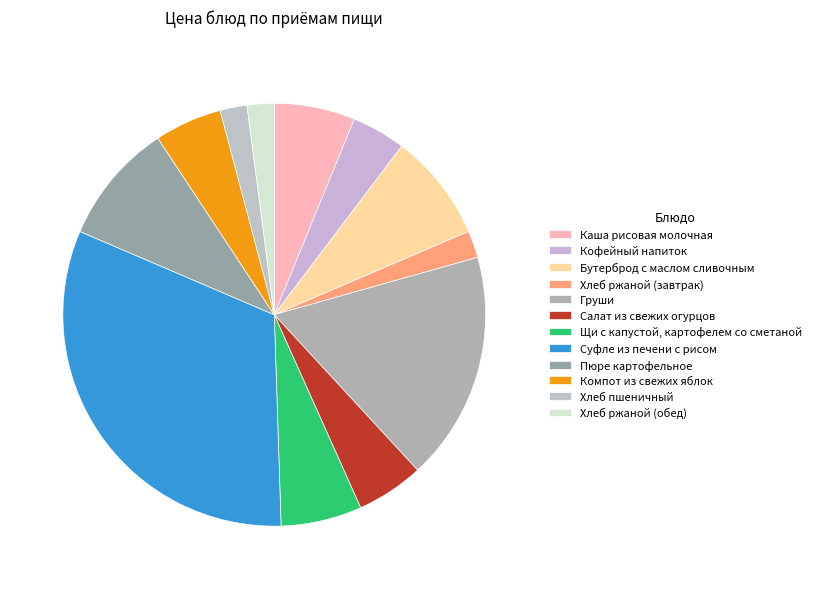

How many slices are in this pie chart?

12